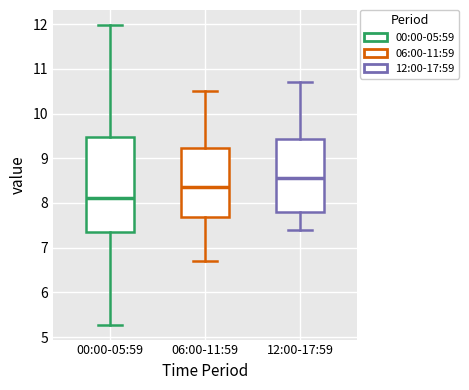

Which box has the highest median line?

12:00-17:59